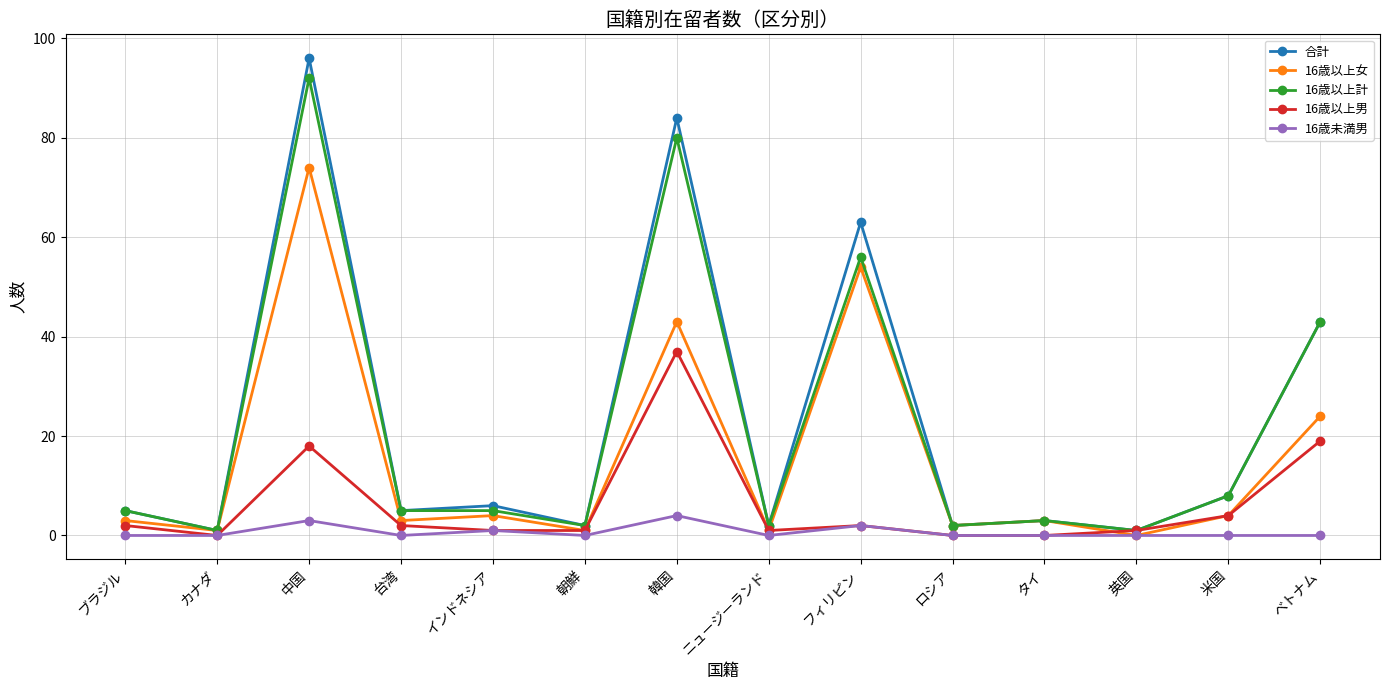

At which category does the chart reach its peak across all series?

中国